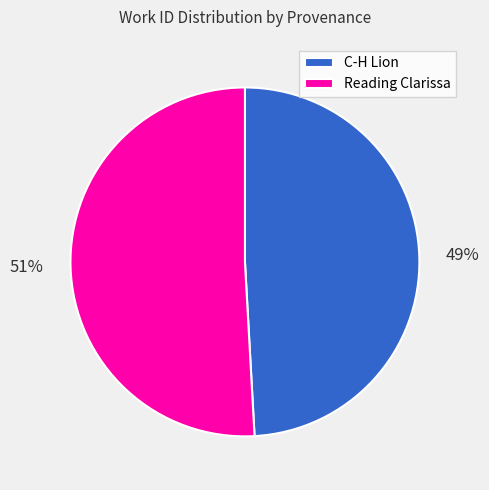

What percentage is the Reading Clarissa slice, to the nearest percent?

51%